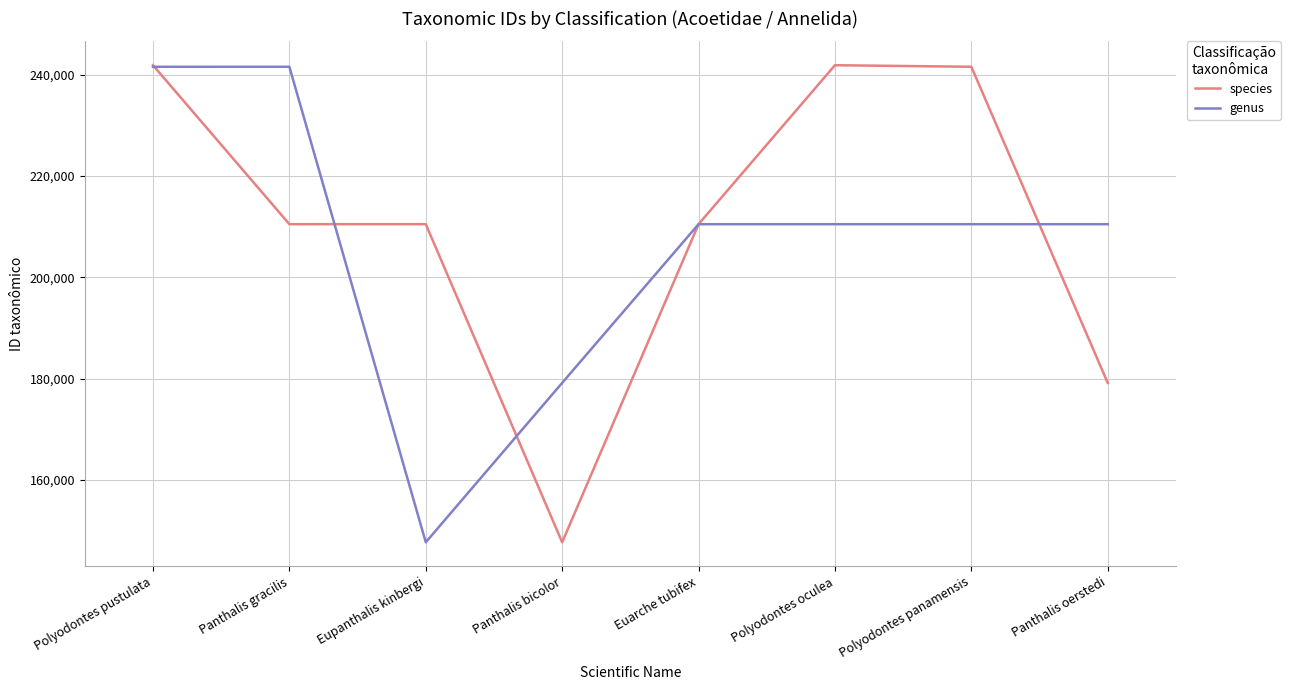

The species series shows 119902 at Polyodontes pustulata. True or false?

False